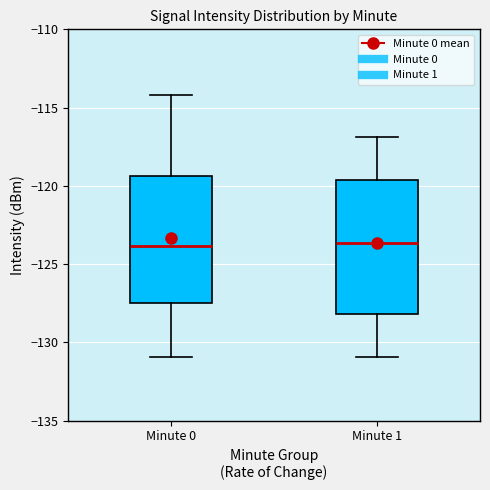

Reading left to right, read every box against the y-axis: the position of its median line, the range the box covers, and the ends of its whiskers. The values are not printed on the chart, so give them approximately, as read against the axis.

Minute 0: median -124.0, box -127.5 to -119.5, whiskers -131.0 to -114.0
Minute 1: median -123.5, box -128.0 to -119.5, whiskers -131.0 to -117.0